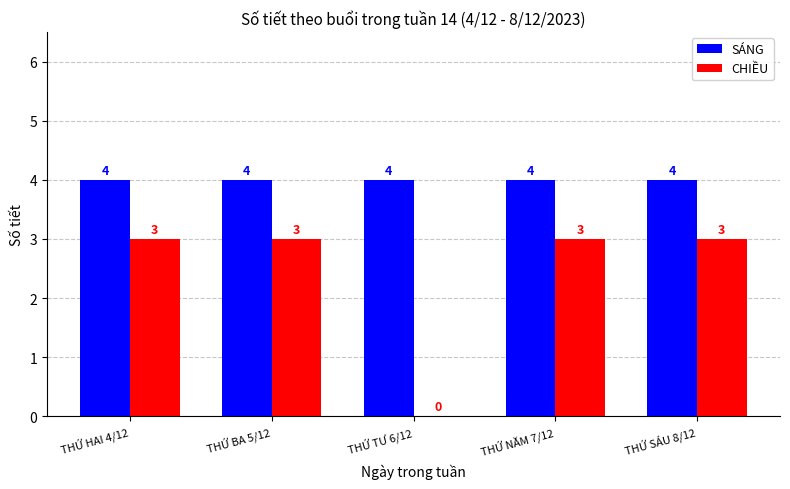

What is the maximum value for SÁNG?

4